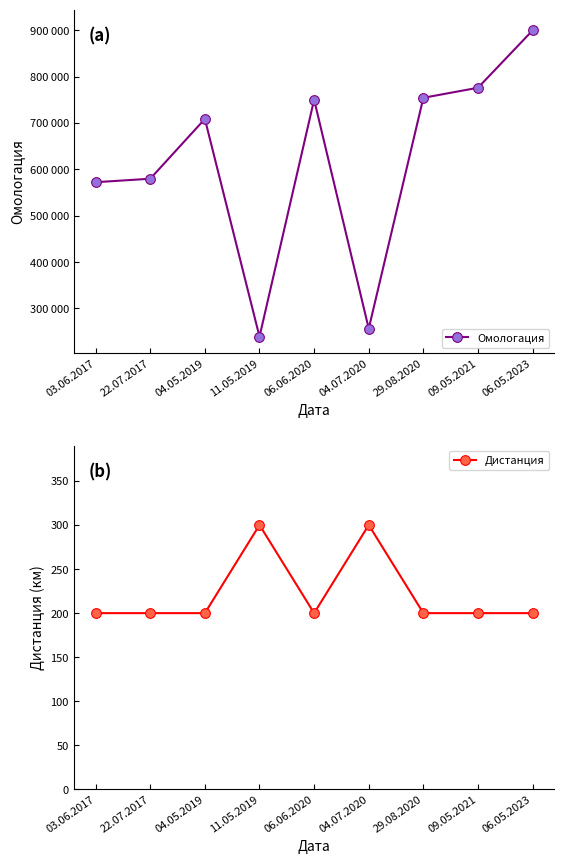

What is the average value of the Омологация series?

615314